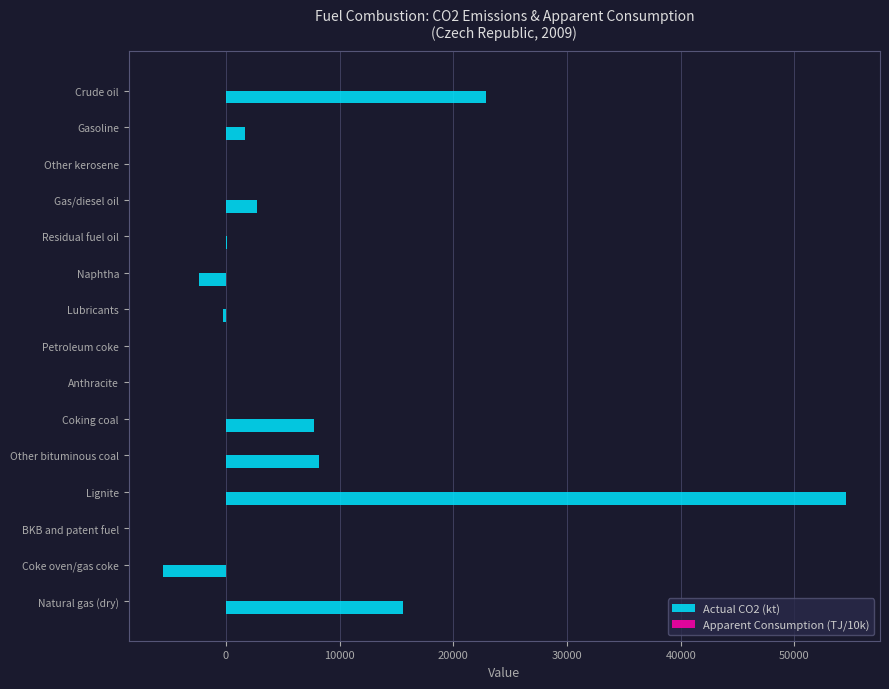

Which series has the largest total across all categories?

Actual CO2 (kt)